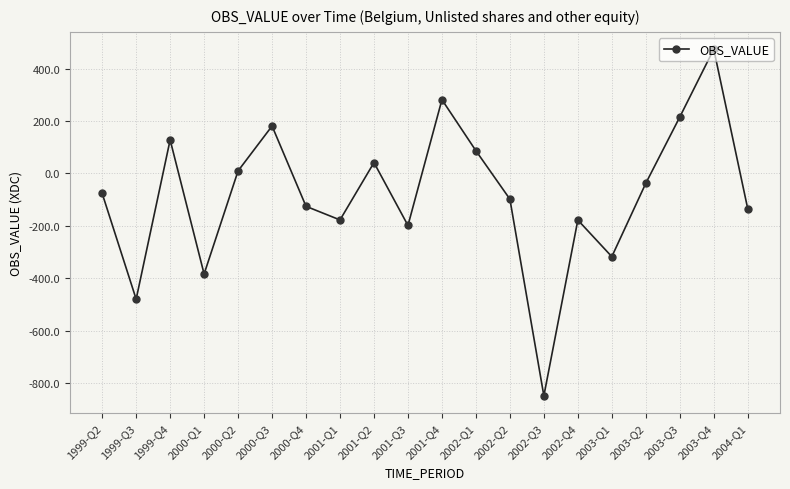

Is it true that the value at 1999-Q2 is -76.4?

True